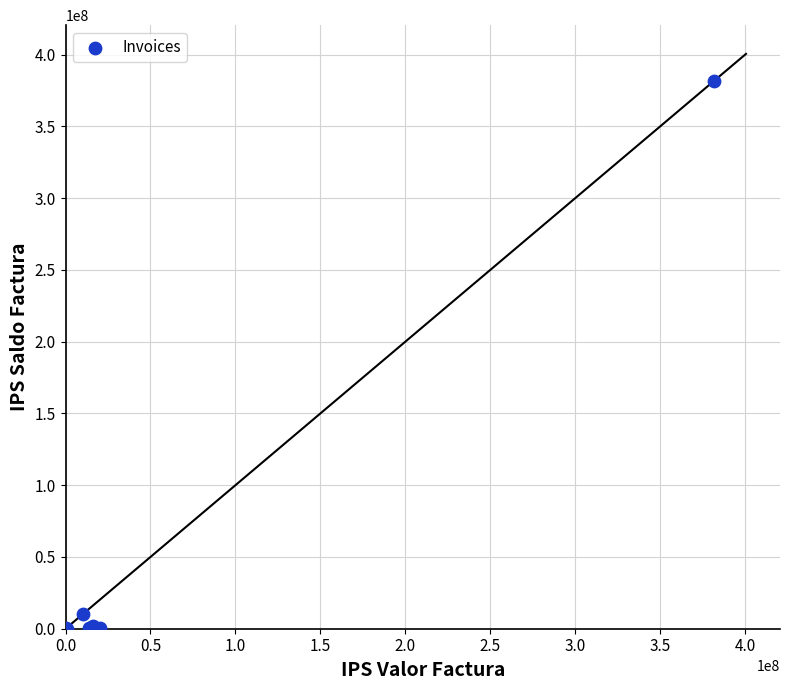

What Y value in the scatter plot is closest to 190752301?

10324942